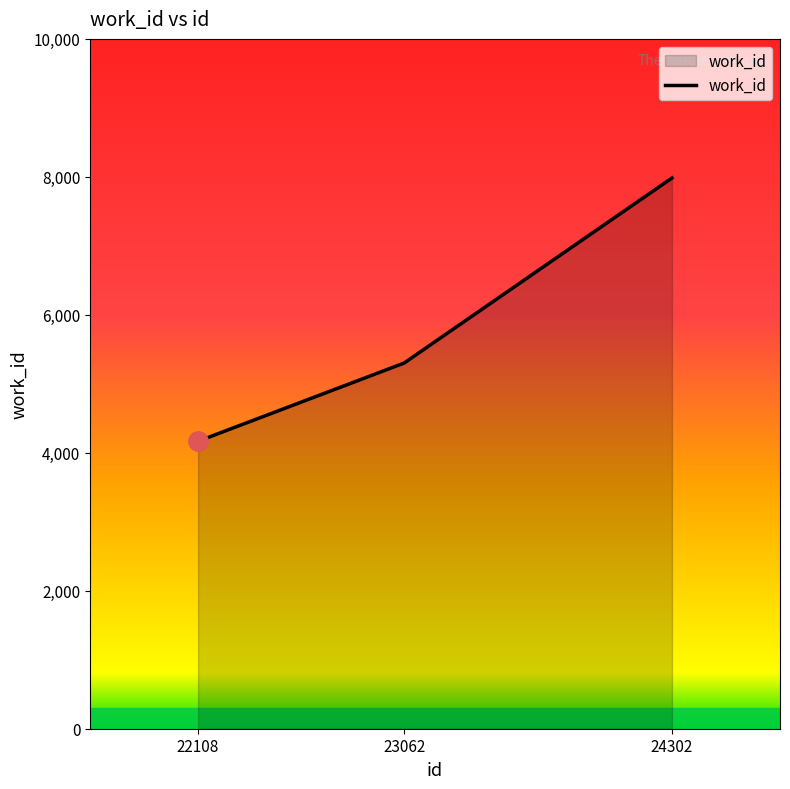

List the labels in order of value, largest first.

24302, 23062, 22108